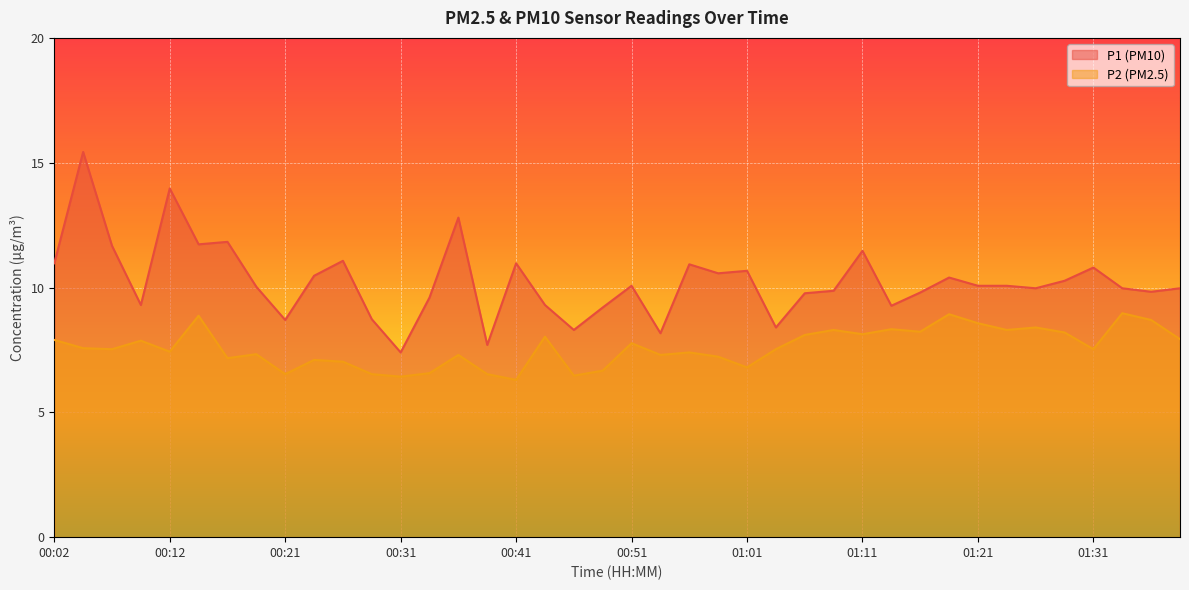

True or false: P1 and P2 cross at least once.

False